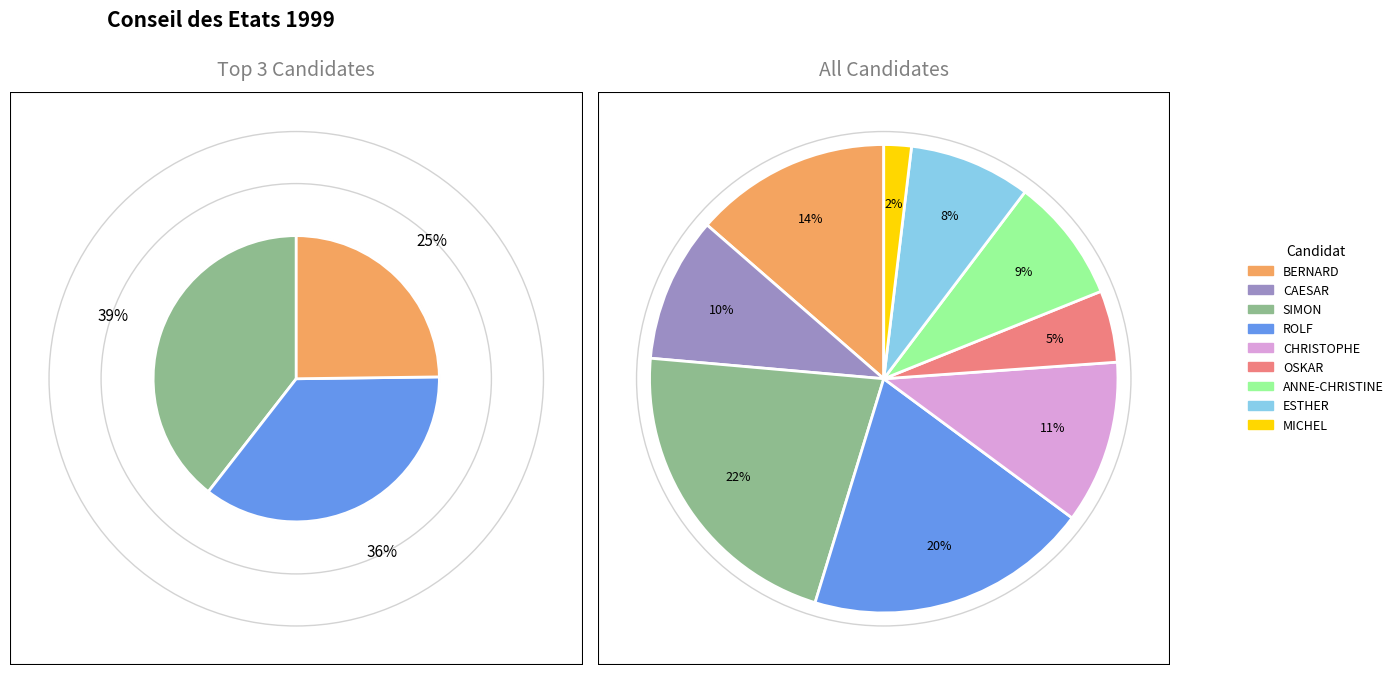

Is it true that 5. CHRISTOPHE DARBELLAY is 1% of the pie?

False